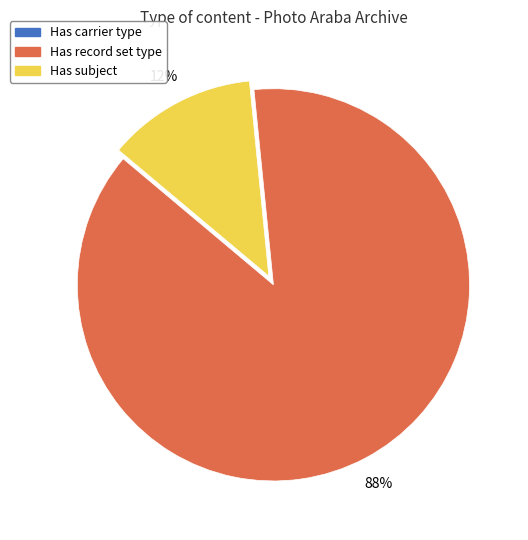

To the nearest percent, what percentage of the pie is Has subject?

12%